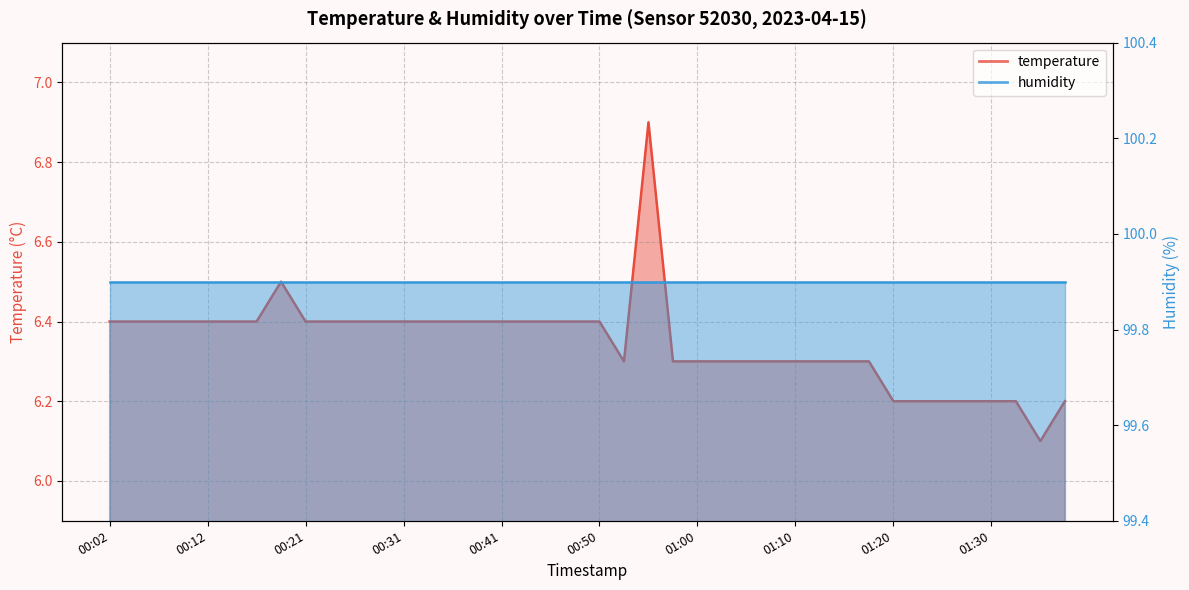

What is the label of the 13th point from the right?

01:07